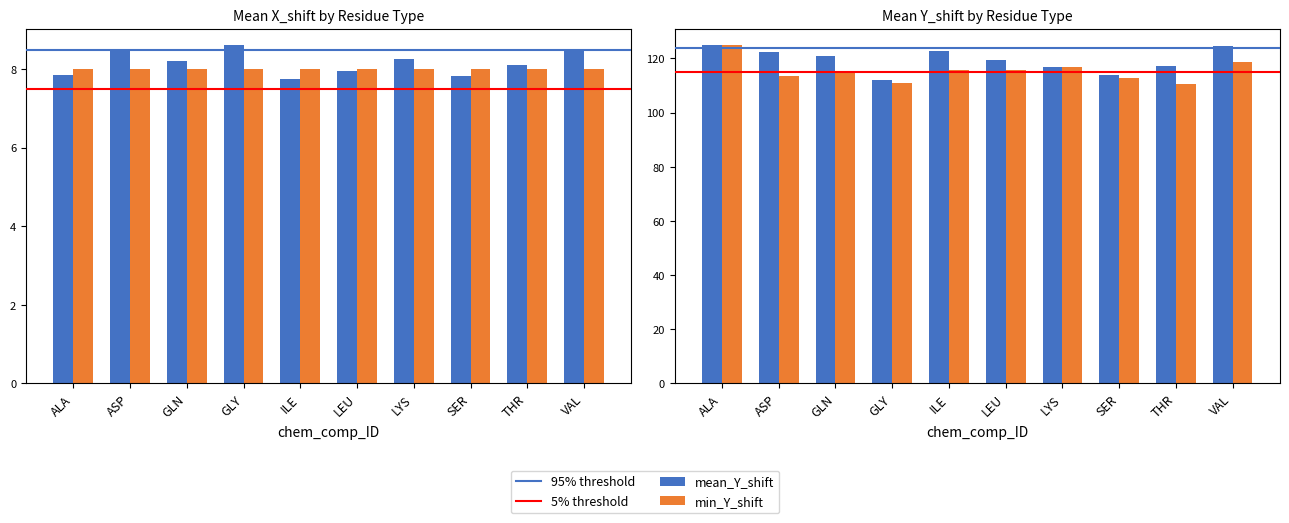

The mean_Y_shift series shows 218.5 at SER. True or false?

False